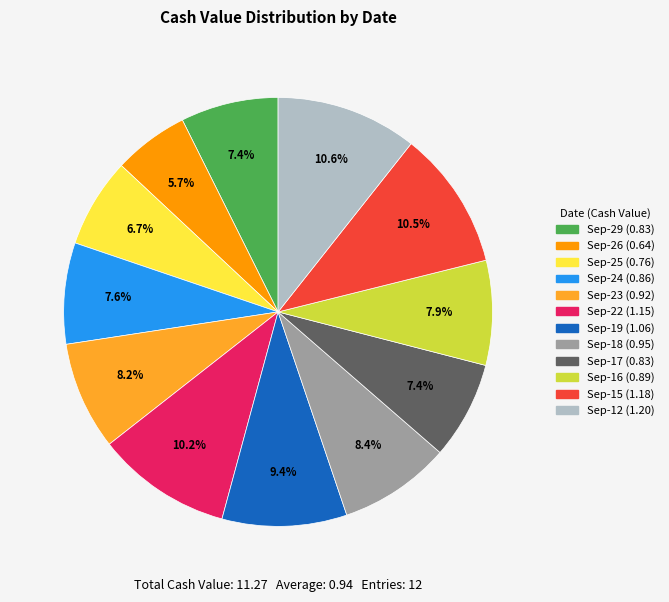

Is there any slice that represents more than half of the pie?

No